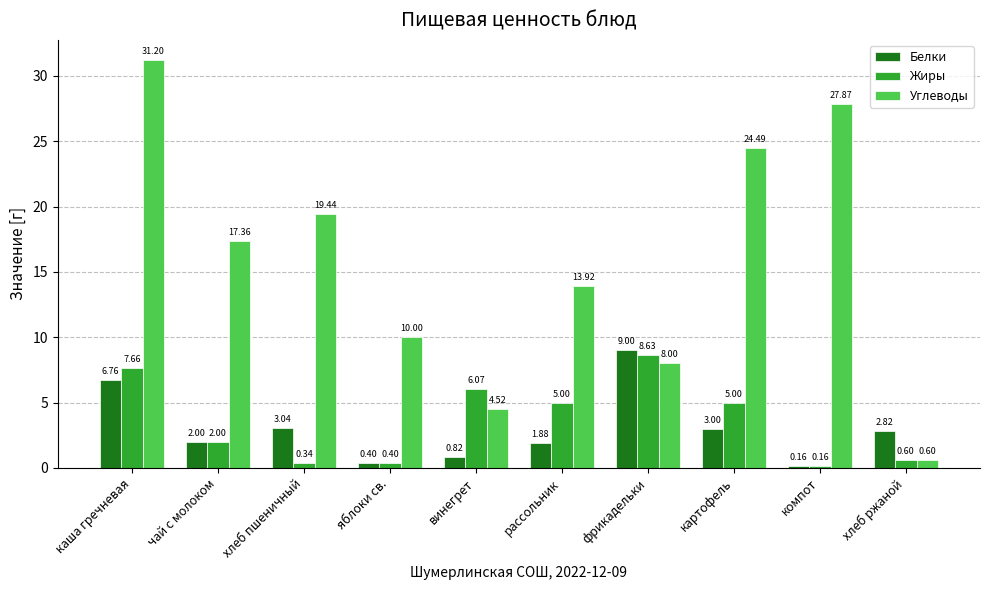

Are the bars horizontal?

No